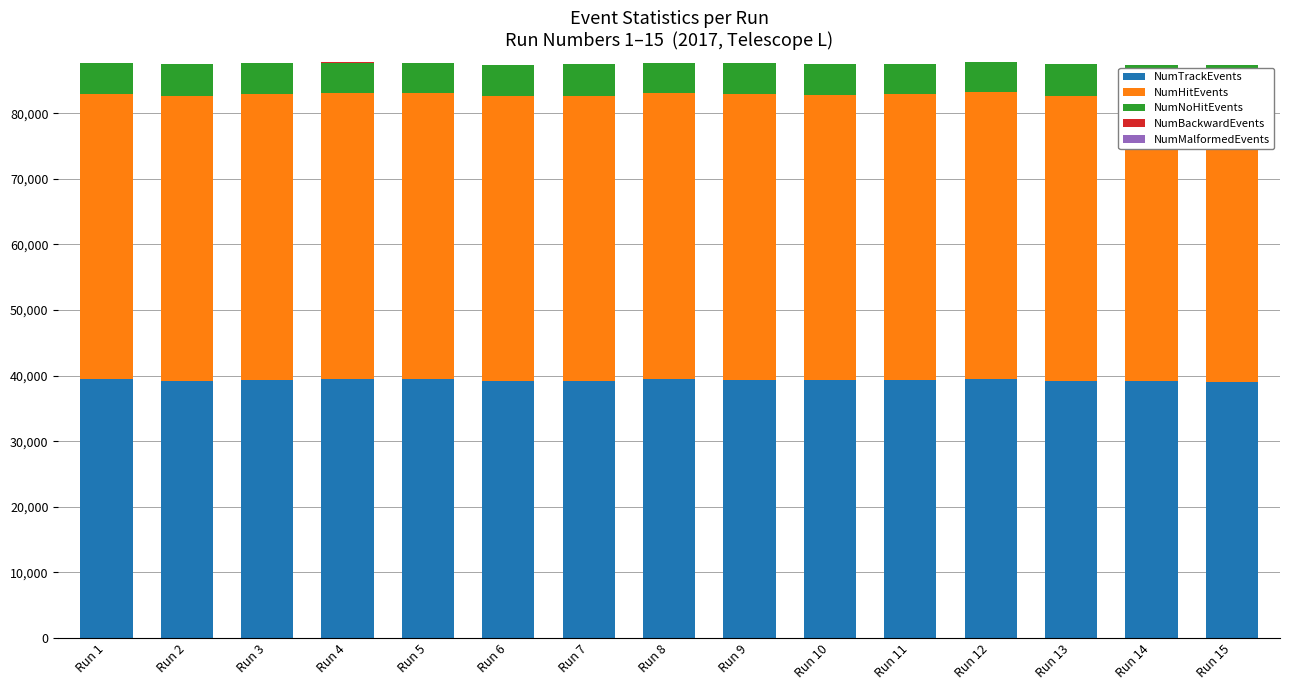

What is the maximum value for NumTrackEvents?

39523